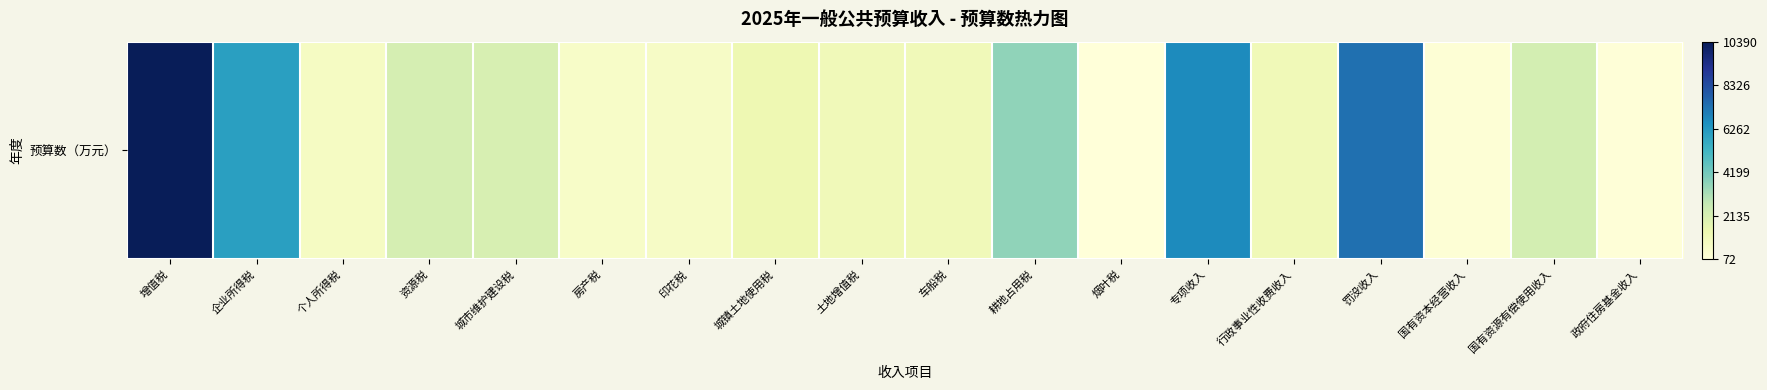

Rank the categories by value from highest to lowest.

增值税, 罚没收入, 专项收入, 企业所得税, 耕地占用税, 国有资源有偿使用收入, 资源税, 城市维护建设税, 城镇土地使用税, 行政事业性收费收入, 车船税, 土地增值税, 个人所得税, 印花税, 房产税, 国有资本经营收入, 政府住房基金收入, 烟叶税